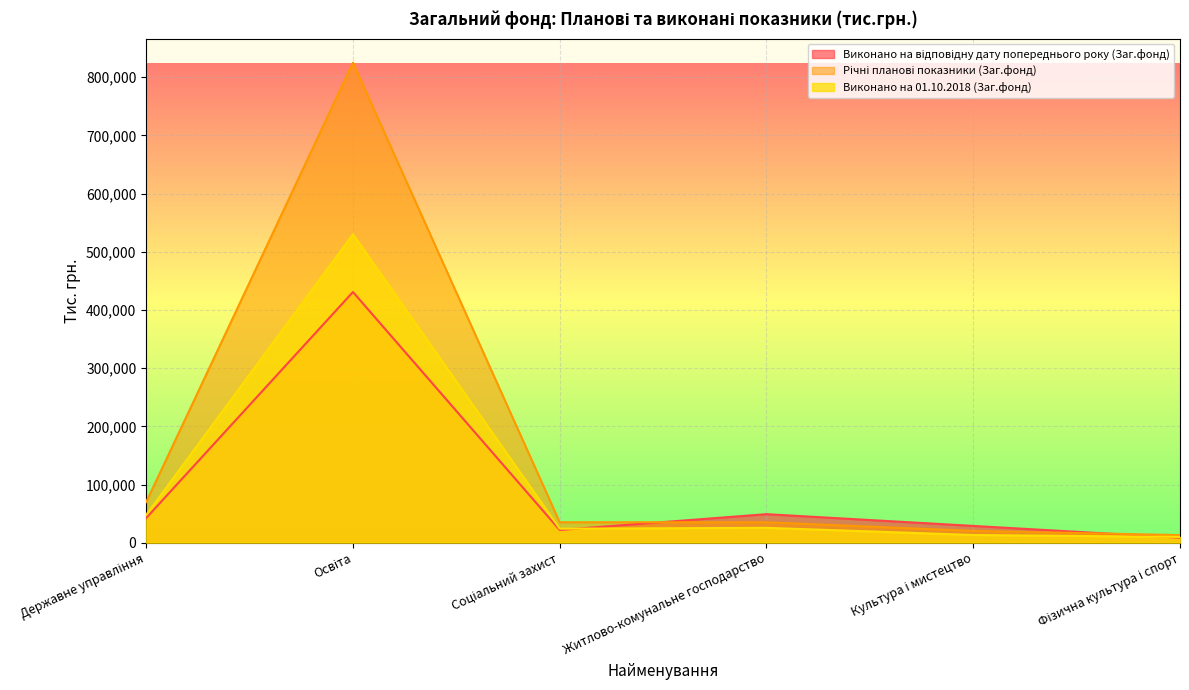

List the labels in order of Виконано на відповідну дату попереднього року (Заг.фонд) value, largest first.

Освіта, Житлово-комунальне господарство, Державне управління, Культура і мистецтво, Соціальний захист, Фізична культура і спорт